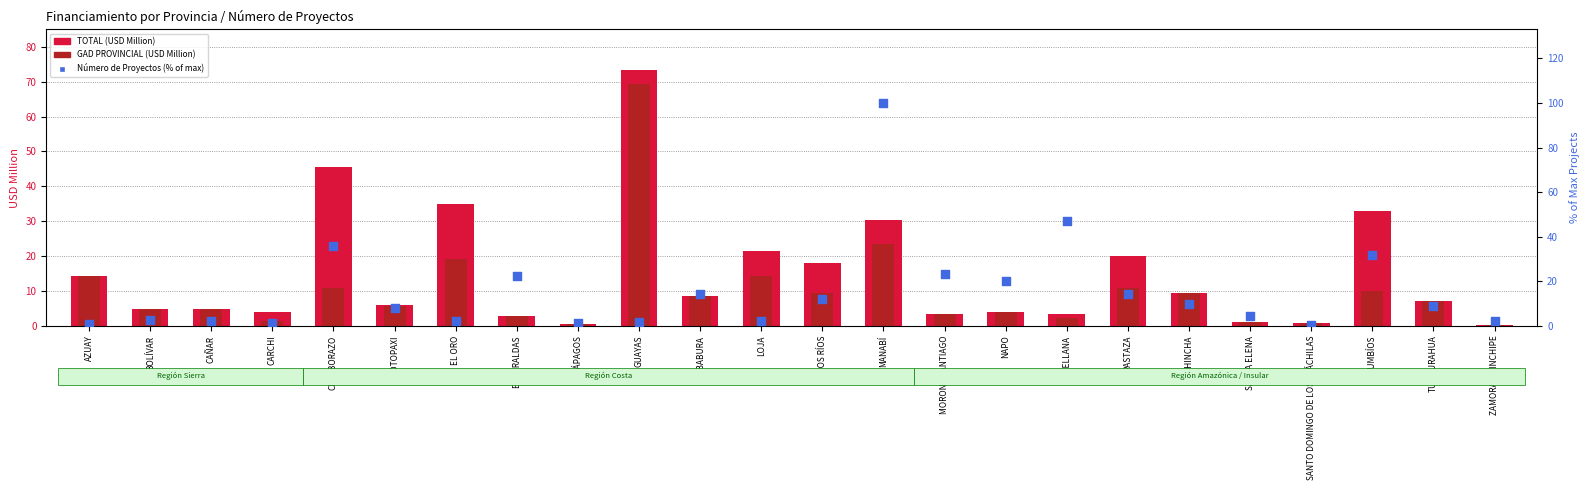

Is the value of Número de Proyectos (% of max) at LOS RÍOS greater than the value of TOTAL (USD Million) at GUAYAS?

No